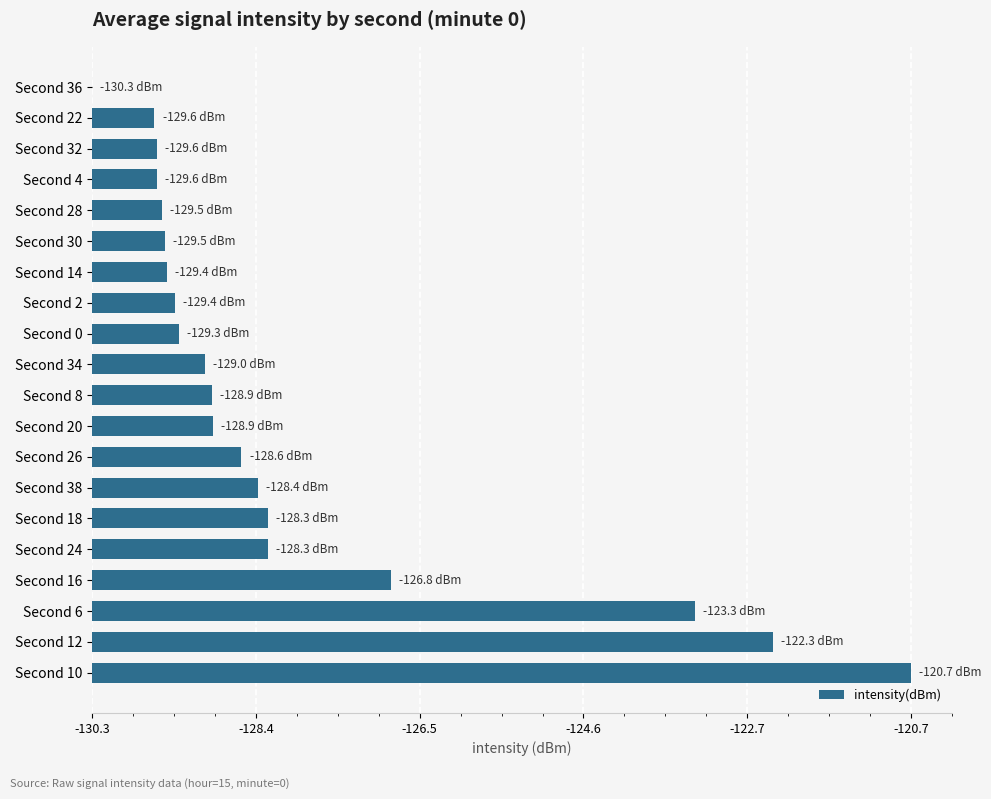

How many data points are less than 1?

8